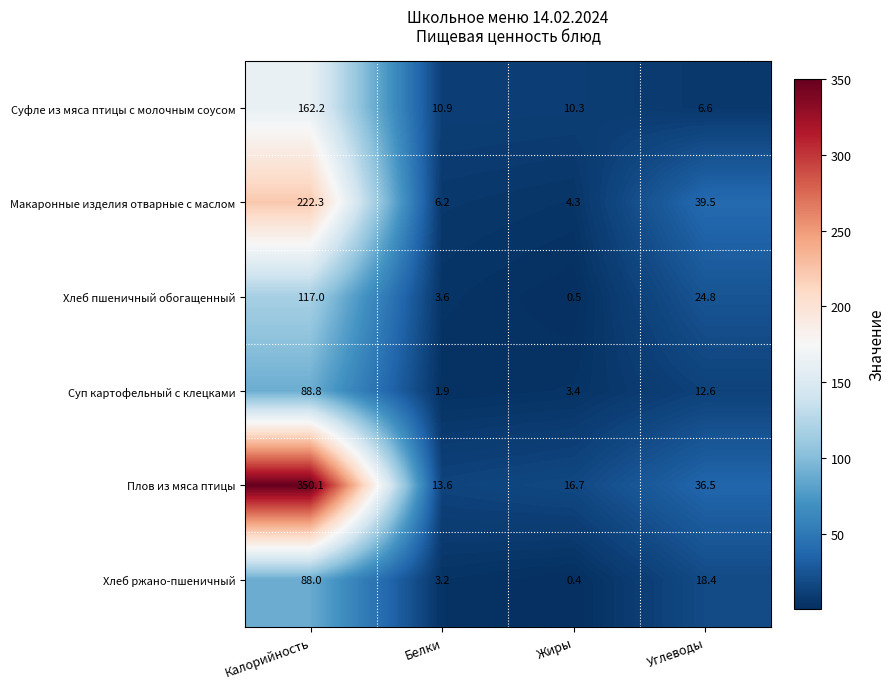

What is the approximate value of Плов из мяса птицы at Калорийность?

350.1